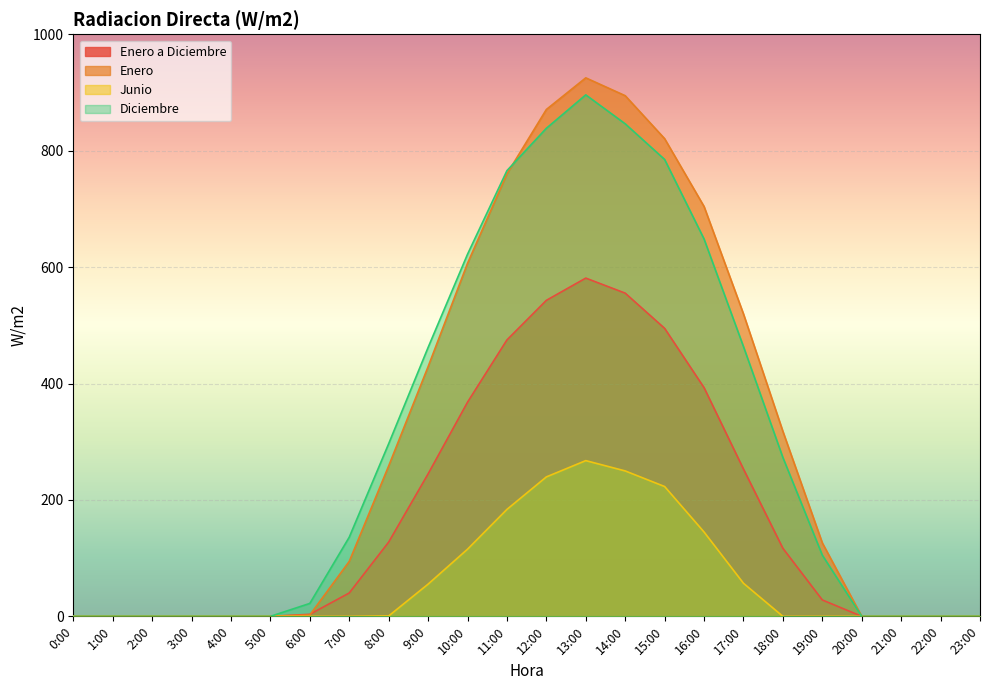

At 15:00, list the series in order from largest to smallest.

Enero, Diciembre, Enero a Diciembre, Junio